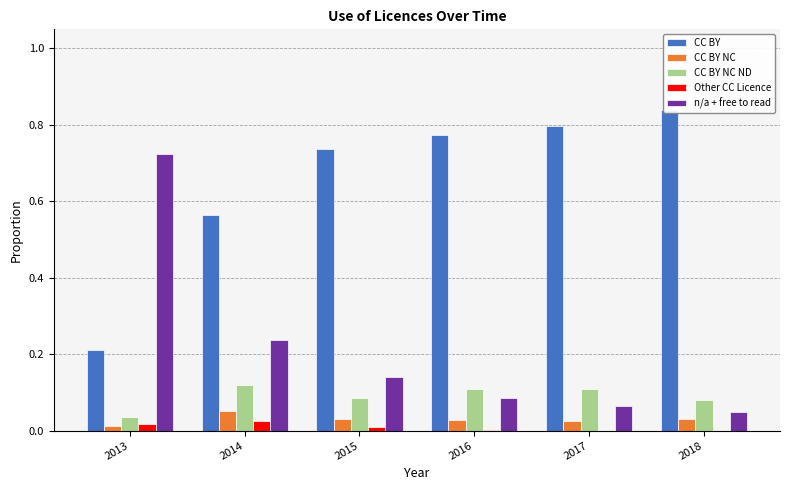

Where is CC BY nearest to the value 0?

2013